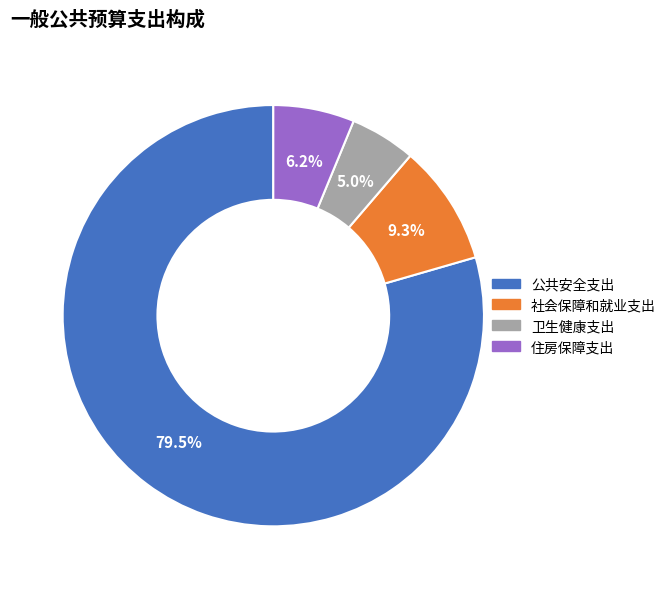

To the nearest percent, what portion does 卫生健康支出 represent?

5%